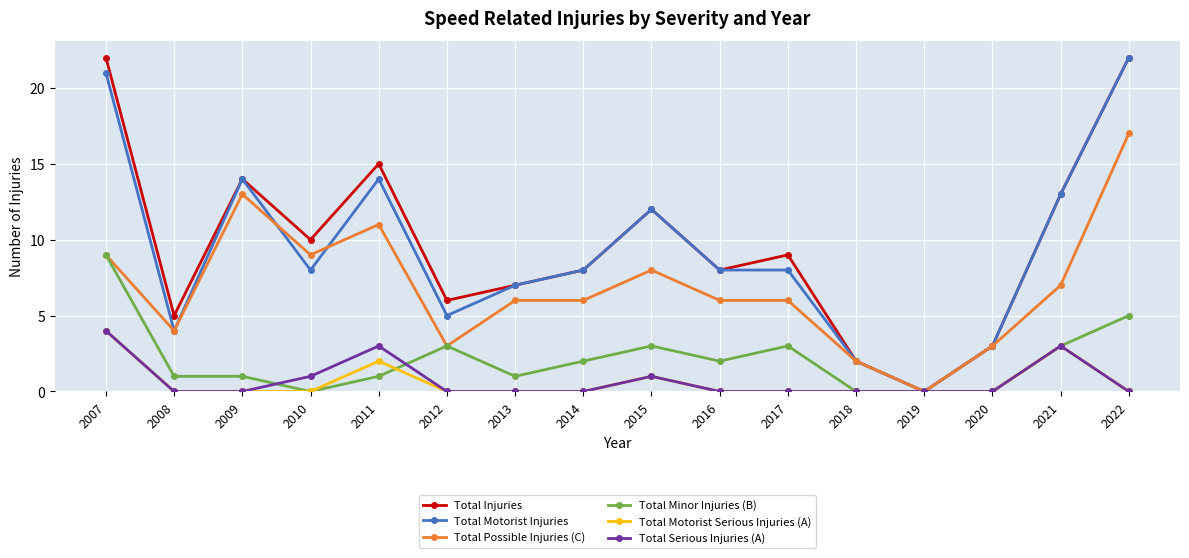

What is the spread (max minus min) of values at 2017?

9